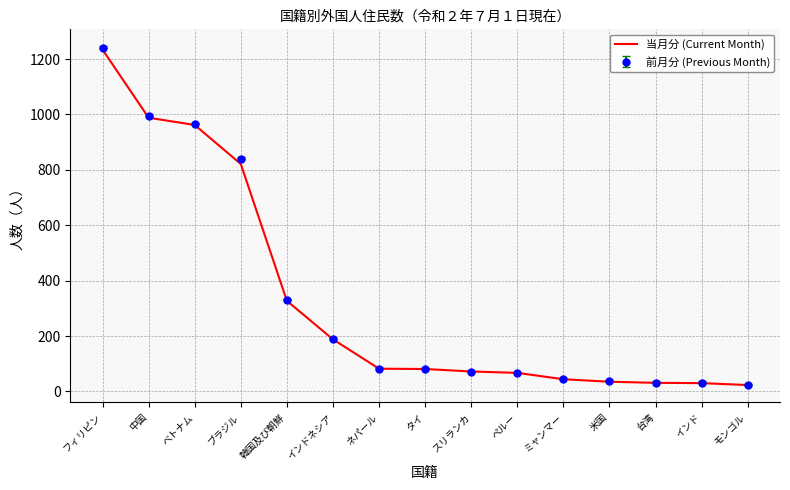

Count the number of data series in this chart.

2